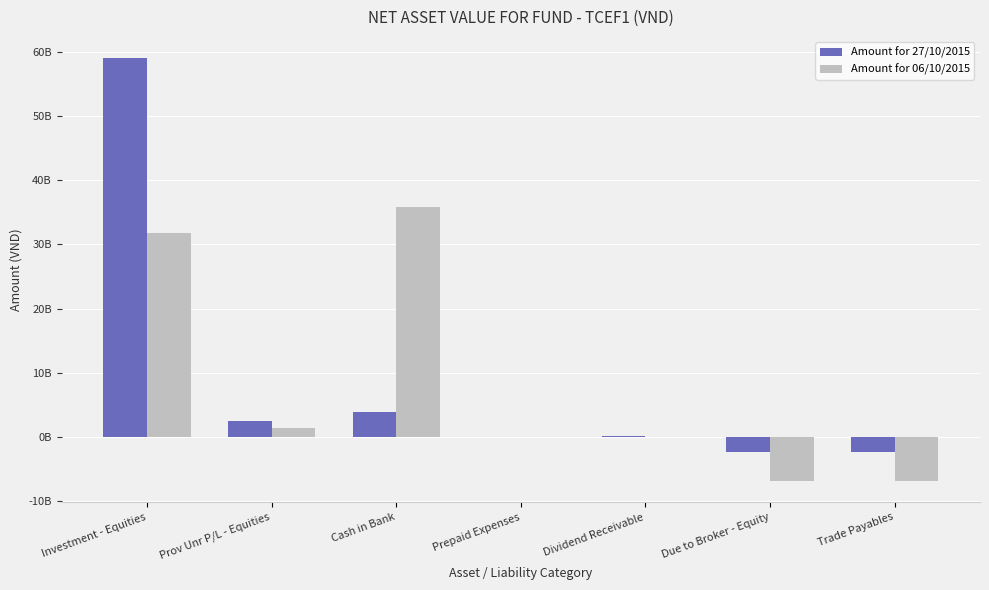

What are all the series names shown in the legend?

Amount for 27/10/2015, Amount for 06/10/2015